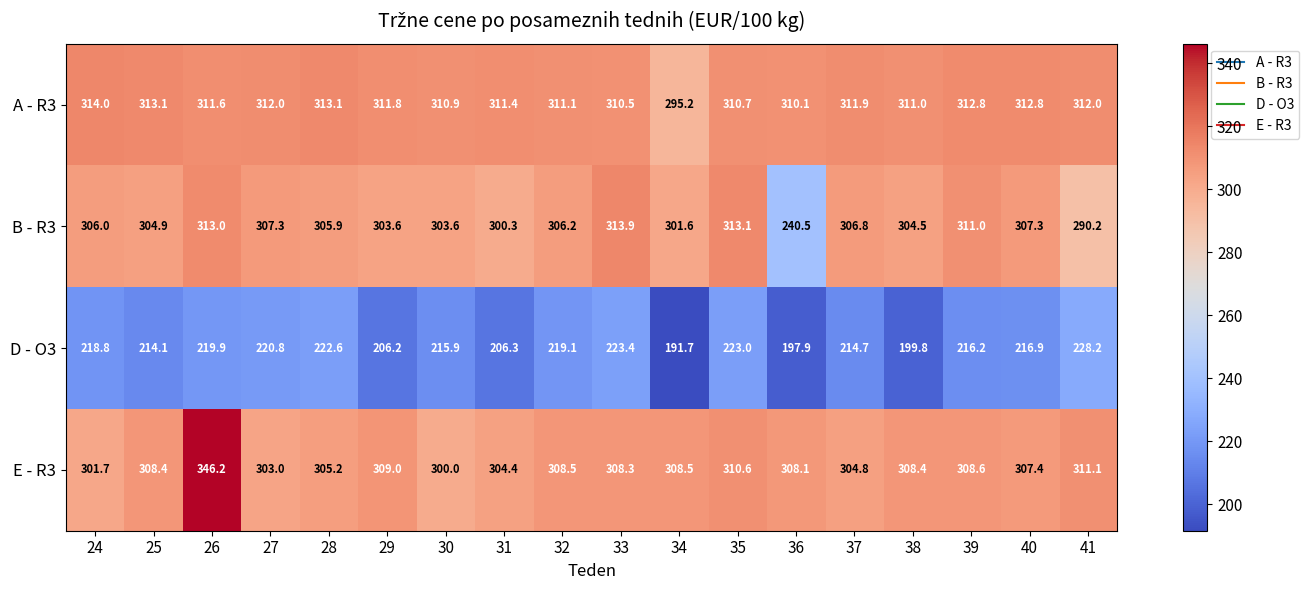

What is the average value of the B - R3 series?

302.2